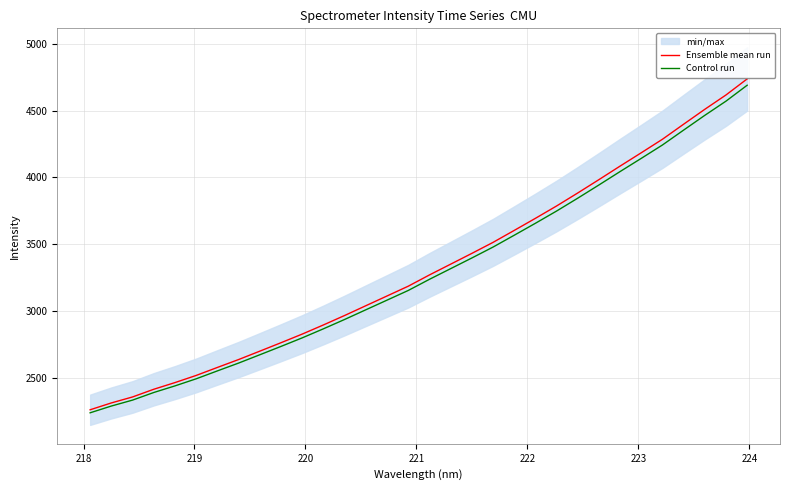

True or false: Ensemble mean run and Control run intersect in this chart.

False